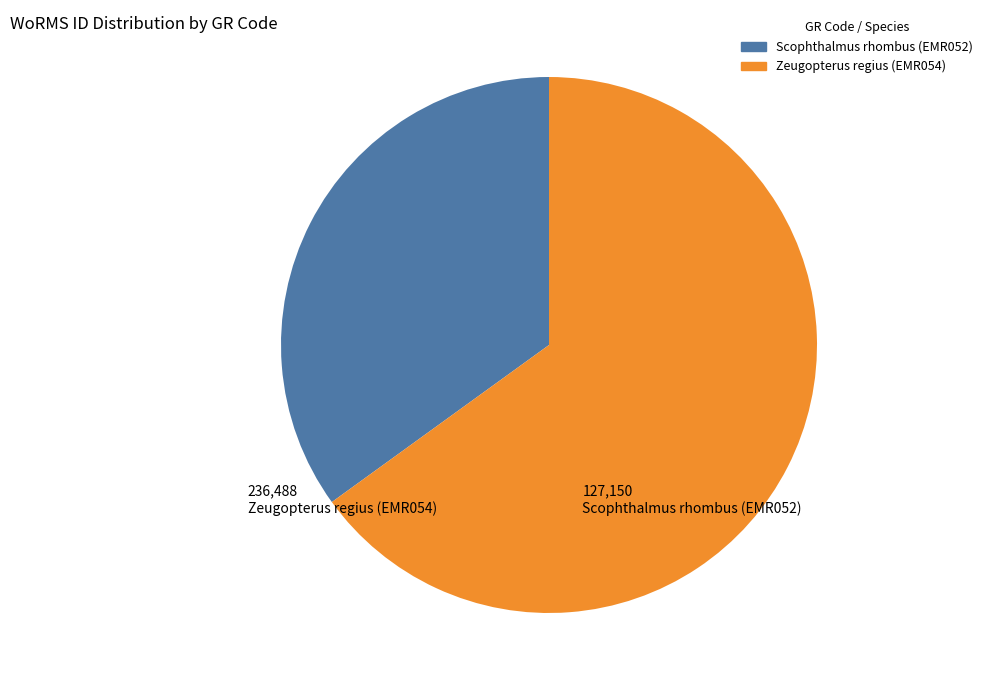

Do Scophthalmus rhombus (EMR052) and Zeugopterus regius (EMR054) together represent more than half of the pie?

Yes